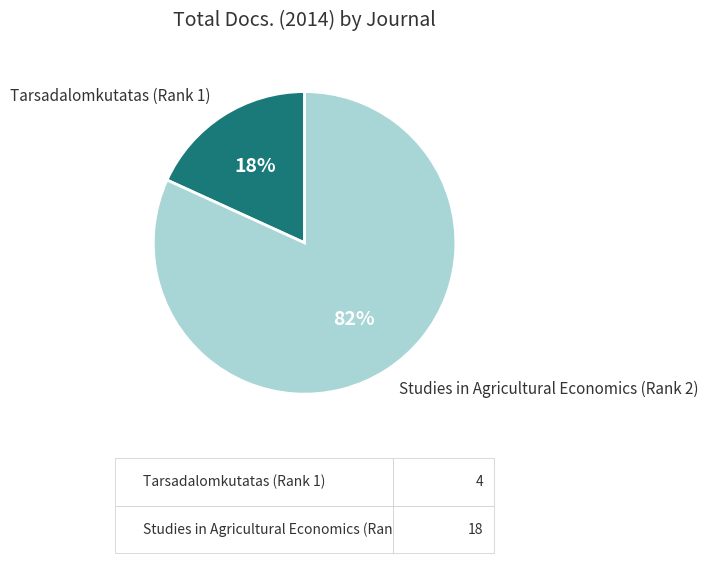

To the nearest percent, what is the difference between the largest and smallest slice percentages?

64%